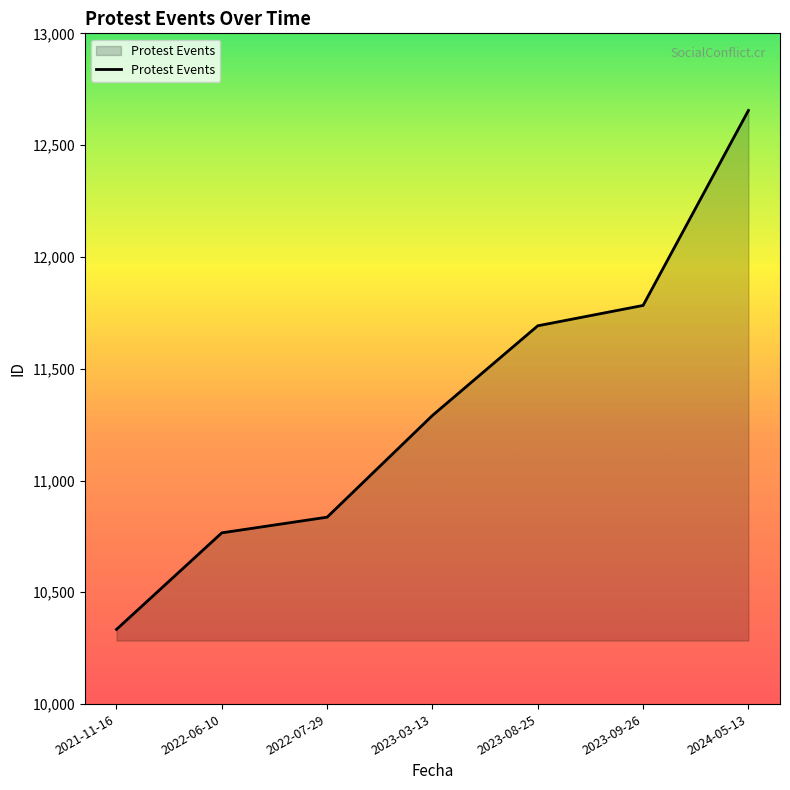

At which label is the value closest to 11494?

2023-08-25